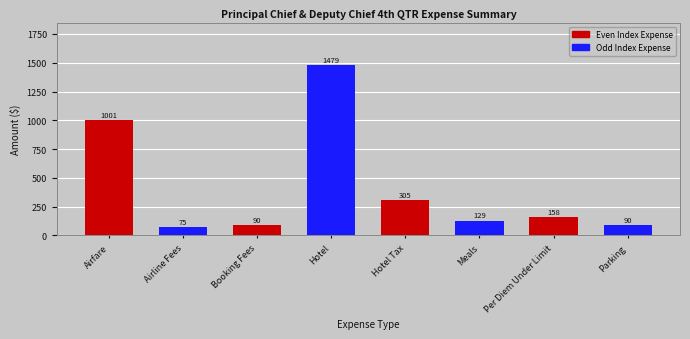

The value at Per Diem Under Limit is 158.0. True or false?

True